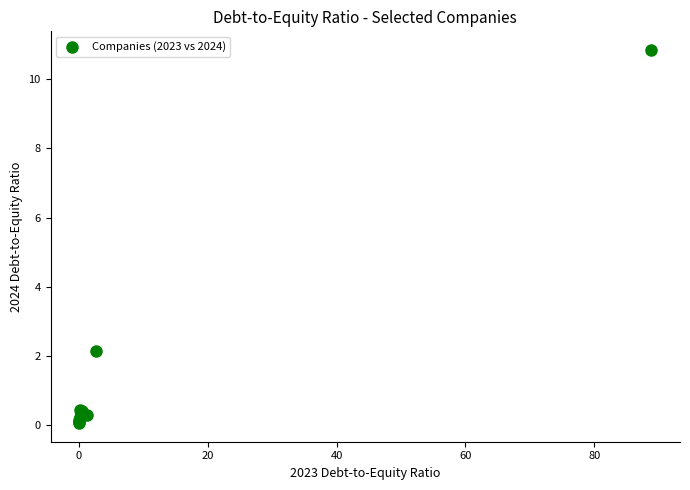

What Y value in the scatter plot is closest to 5?

2.1